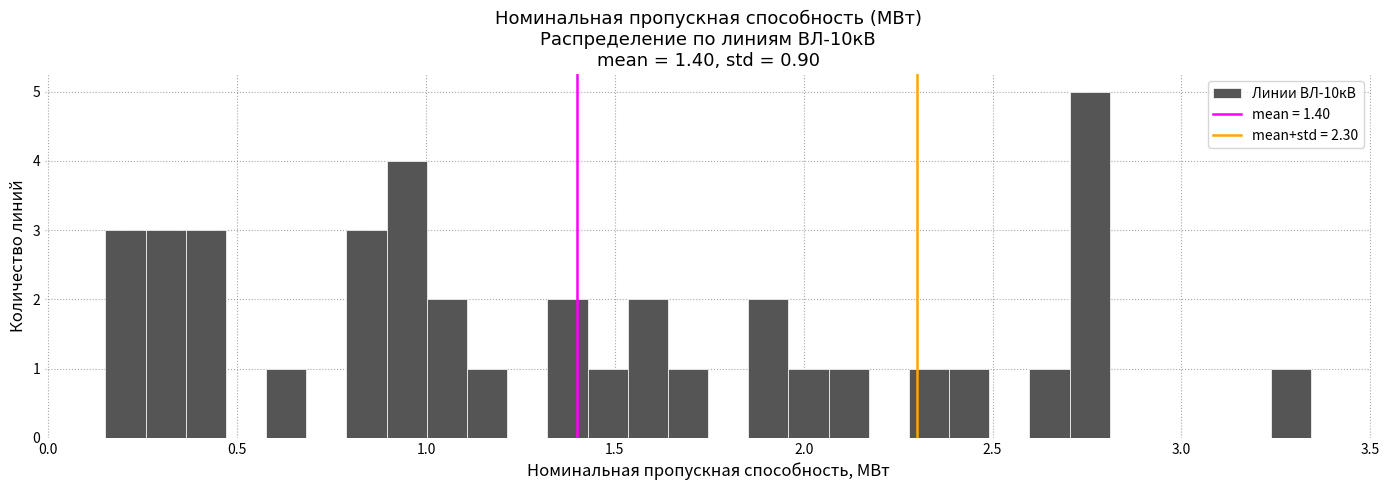

Read against the x-axis, roughly where is the centre of the tallest bar?

2.75